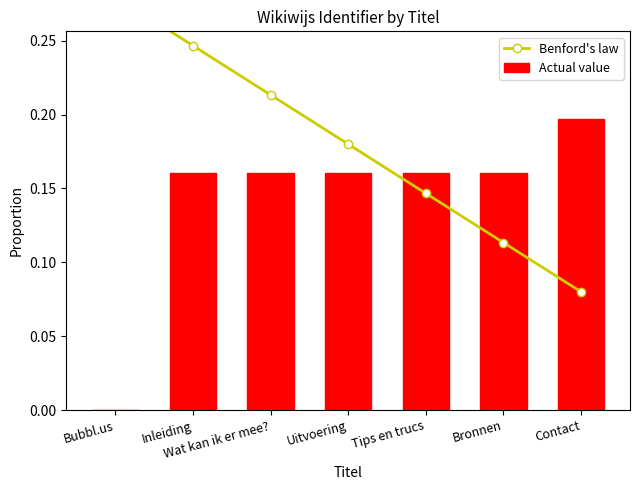

At which category is the sum across all series the highest?

Inleiding